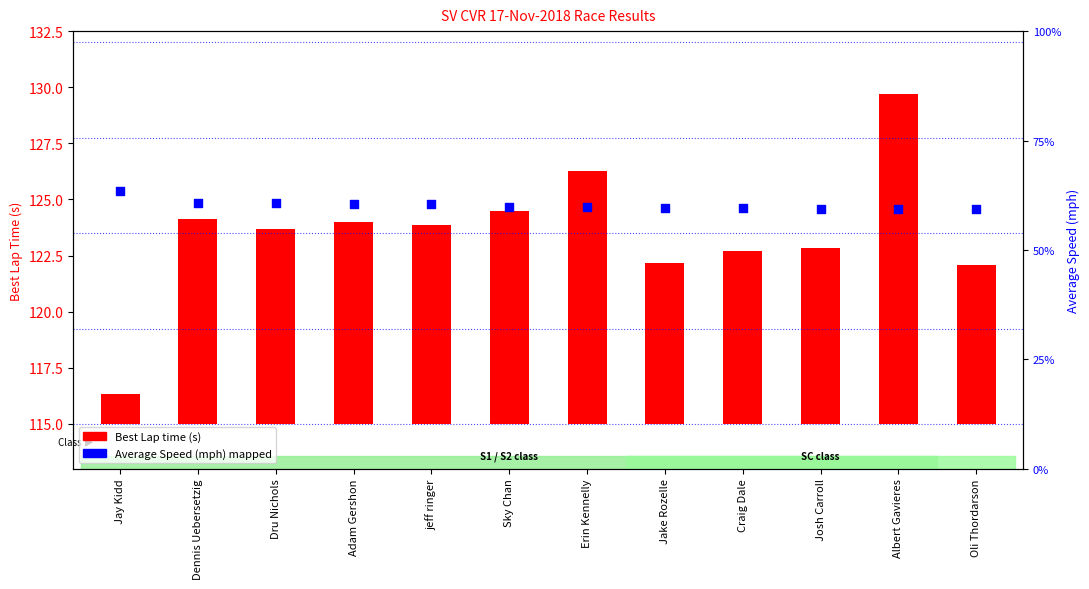

What is the ratio of the value at Dennis Uebersetzig to the value at Josh Carroll?

1.0